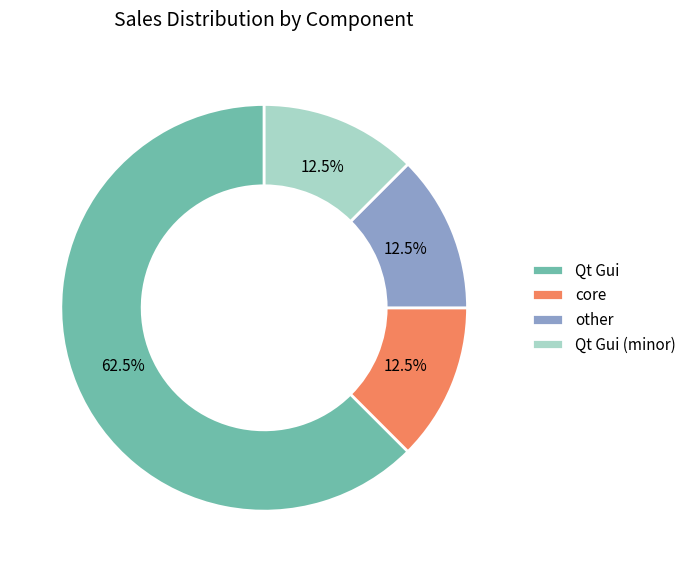

Is the sum of other and core greater than half?

No